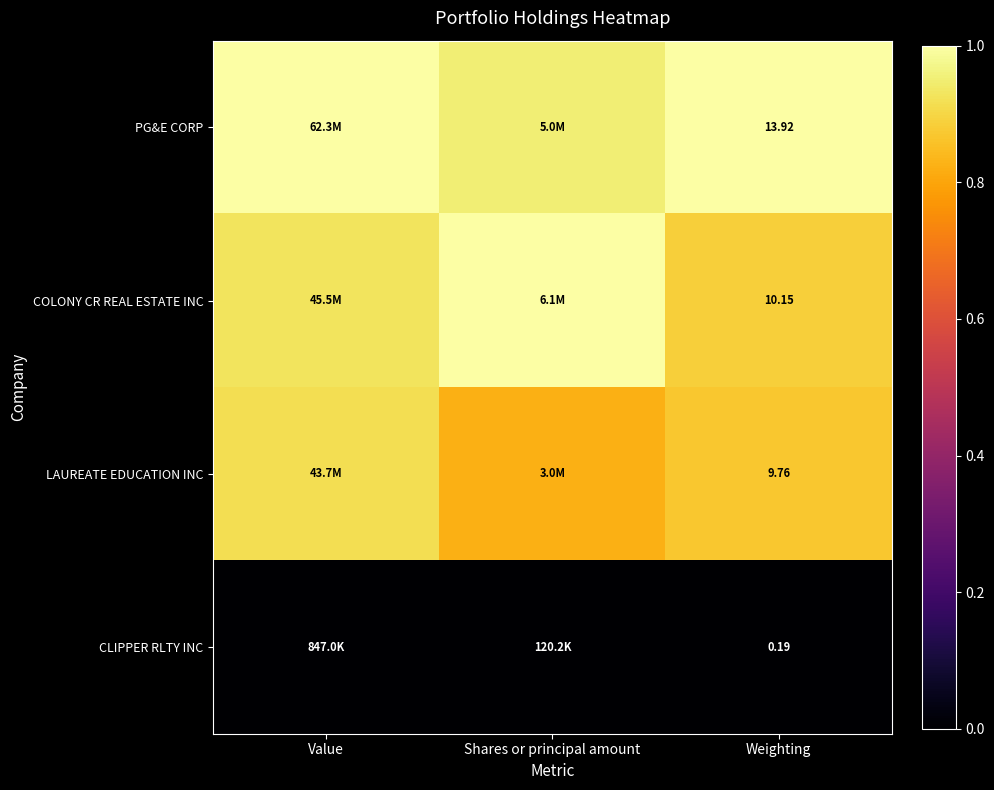

What is the spread (max minus min) of values at Shares or principal amount?

1.0